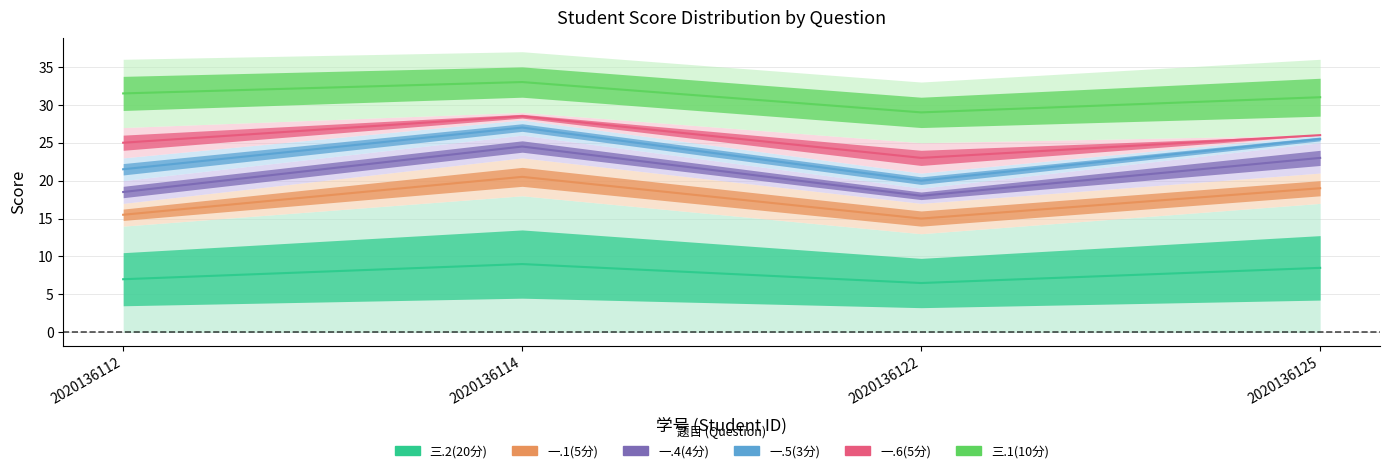

Reading left to right, what are all the values shown in this chart?

三.2(20分): 2020136112=14	2020136114=18	2020136122=13	2020136125=17
一.1(5分): 2020136112=3	2020136114=5	2020136122=4	2020136125=4
一.4(4分): 2020136112=3	2020136114=3	2020136122=2	2020136125=4
一.5(3分): 2020136112=3	2020136114=2	2020136122=2	2020136125=1
一.6(5分): 2020136112=4	2020136114=1	2020136122=4	2020136125=0
三.1(10分): 2020136112=9	2020136114=8	2020136122=8	2020136125=10